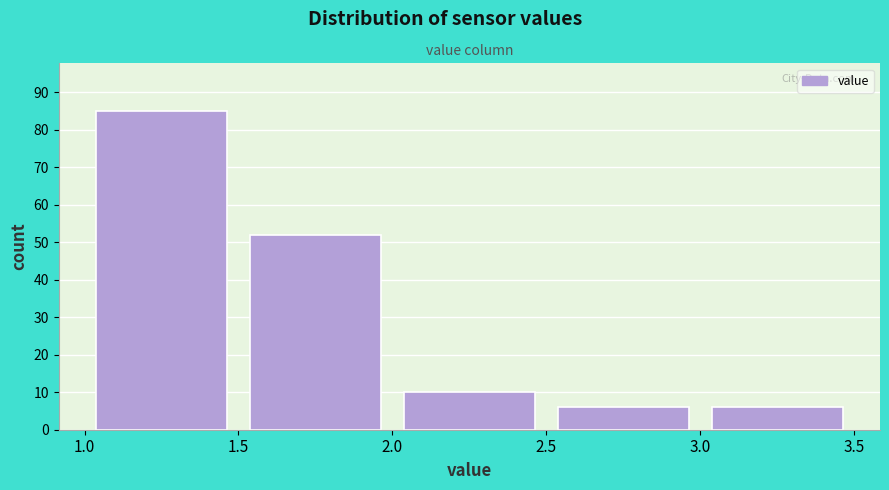

Reading left to right, transcribe this chart: for each bar, give the range it covers on the x-axis and its height. The values are not printed on the chart, so give them approximately, as read against the axis.

1.0 to 1.5: 85
1.5 to 2.0: 52
2.0 to 2.5: 10
2.5 to 3.0: 6
3.0 to 3.5: 6